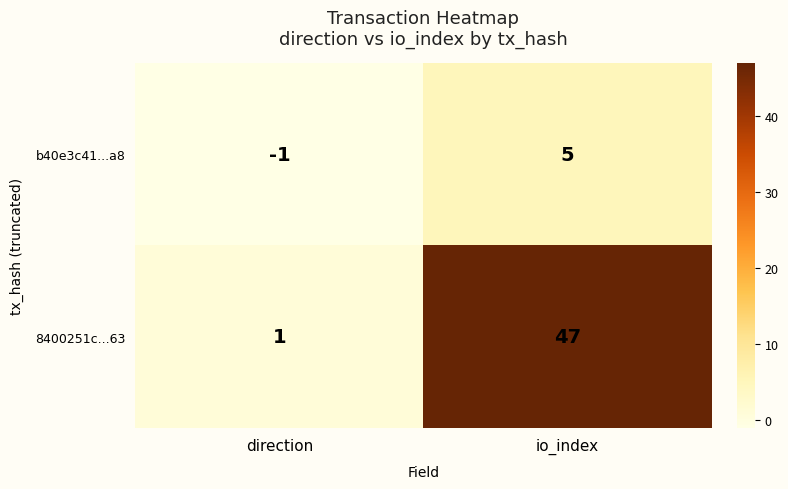

What value does the b40e3c41...a8 series have at io_index?

5